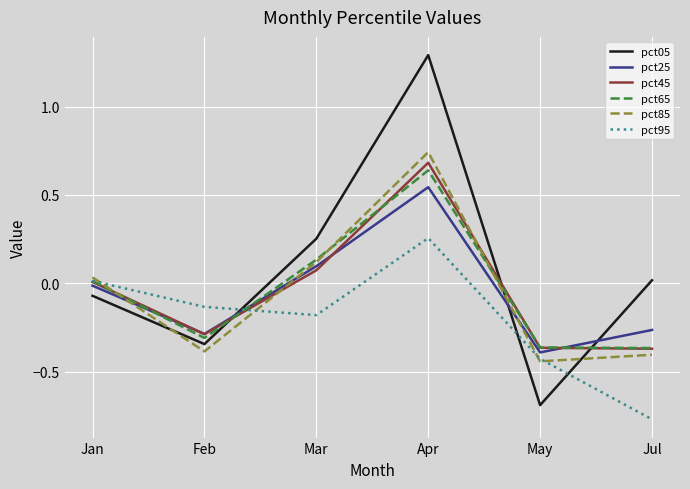

The value of pct25 at Jul is -0.3. True or false?

True